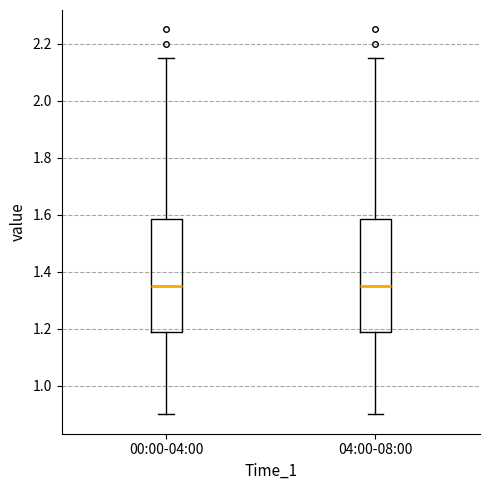

Reading left to right, read every box against the y-axis: the position of its median line, the range the box covers, and the ends of its whiskers. The values are not printed on the chart, so give them approximately, as read against the axis.

00:00-04:00: median 1.36, box 1.18 to 1.58, whiskers 0.90 to 2.16
04:00-08:00: median 1.36, box 1.18 to 1.58, whiskers 0.90 to 2.16